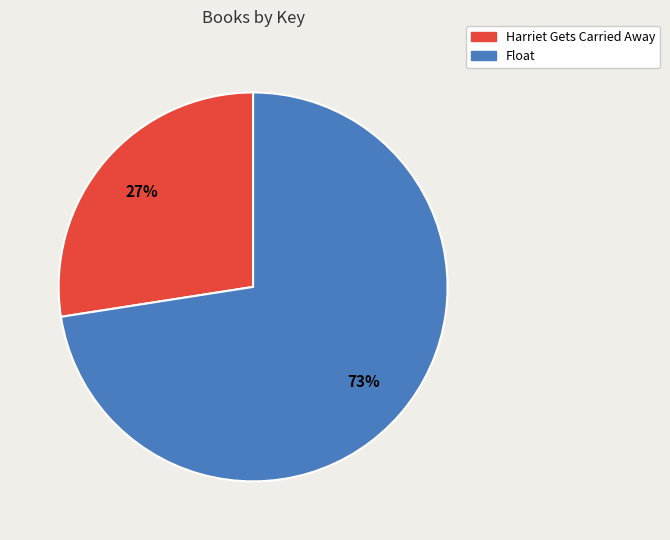

To the nearest percent, what is the average slice percentage?

50%